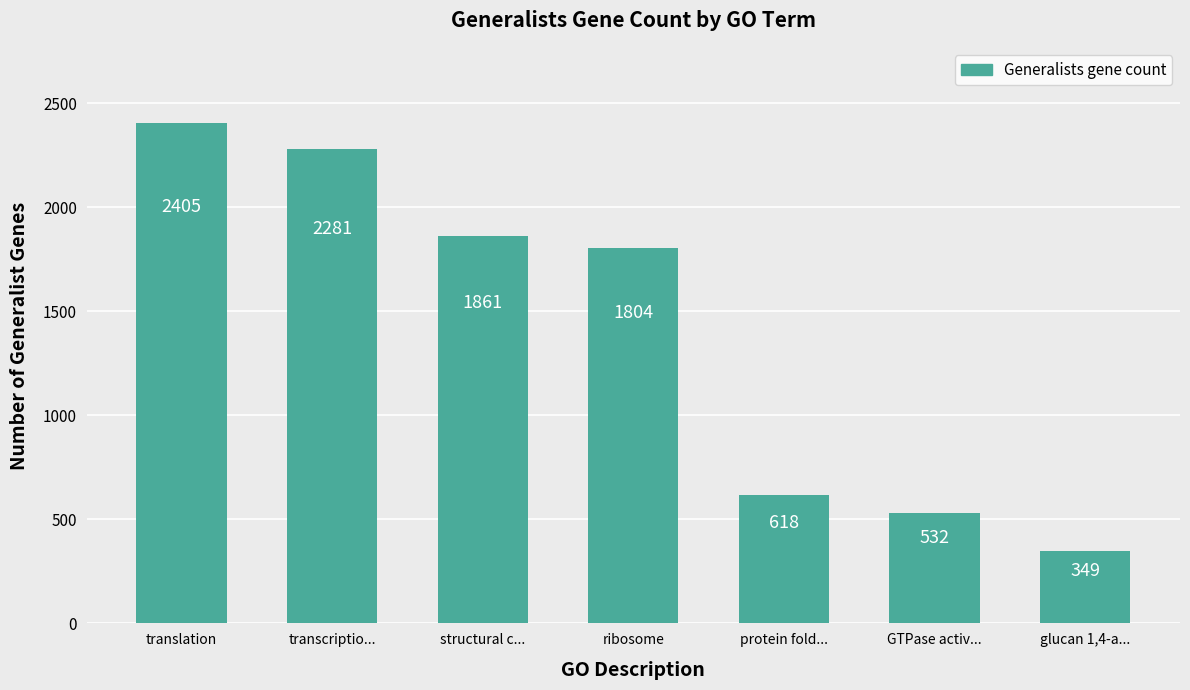

What is the ratio of the value at ribosome to the value at structural c...?

1.0